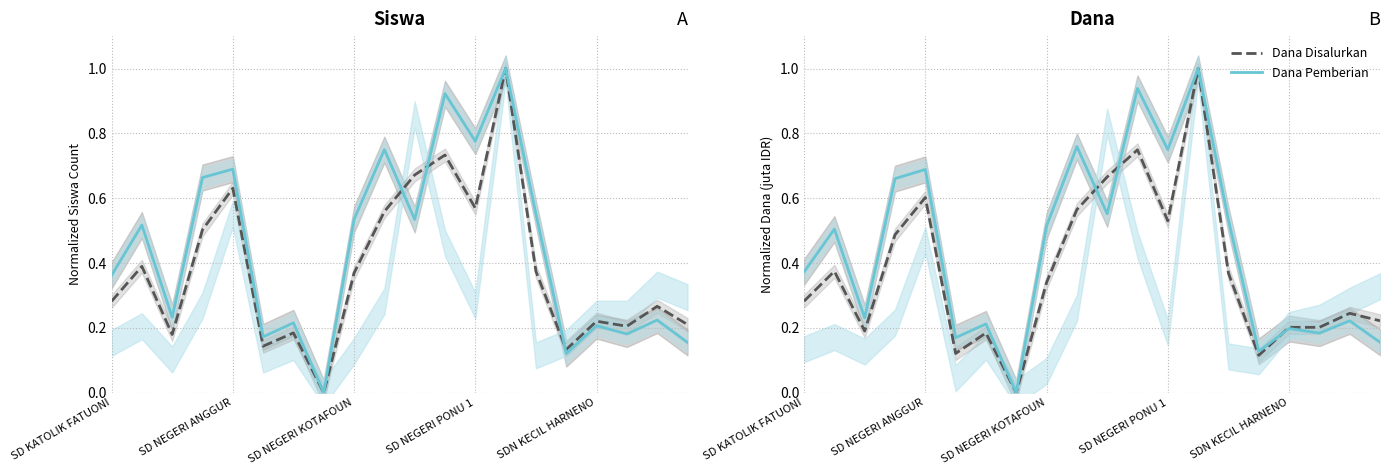

What is the maximum value for Dana Disalurkan?

1.0